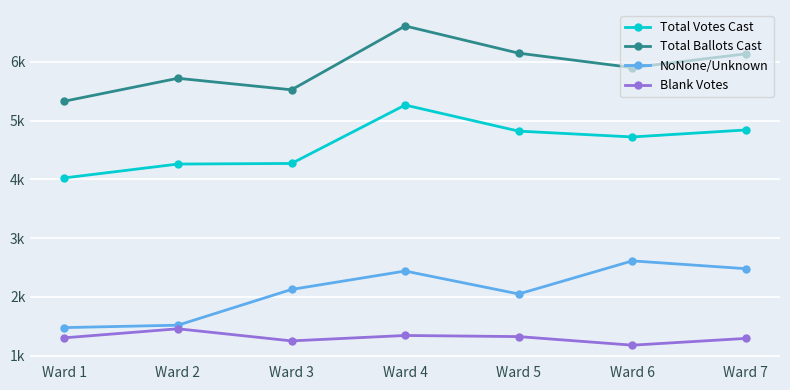

What is the lowest value of the Blank Votes series?

1180